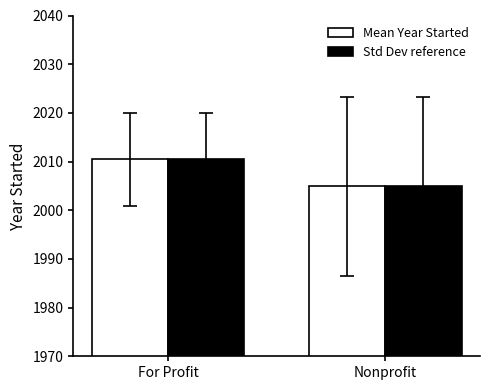

What is the highest value of the Mean Year Started series?

2010.5